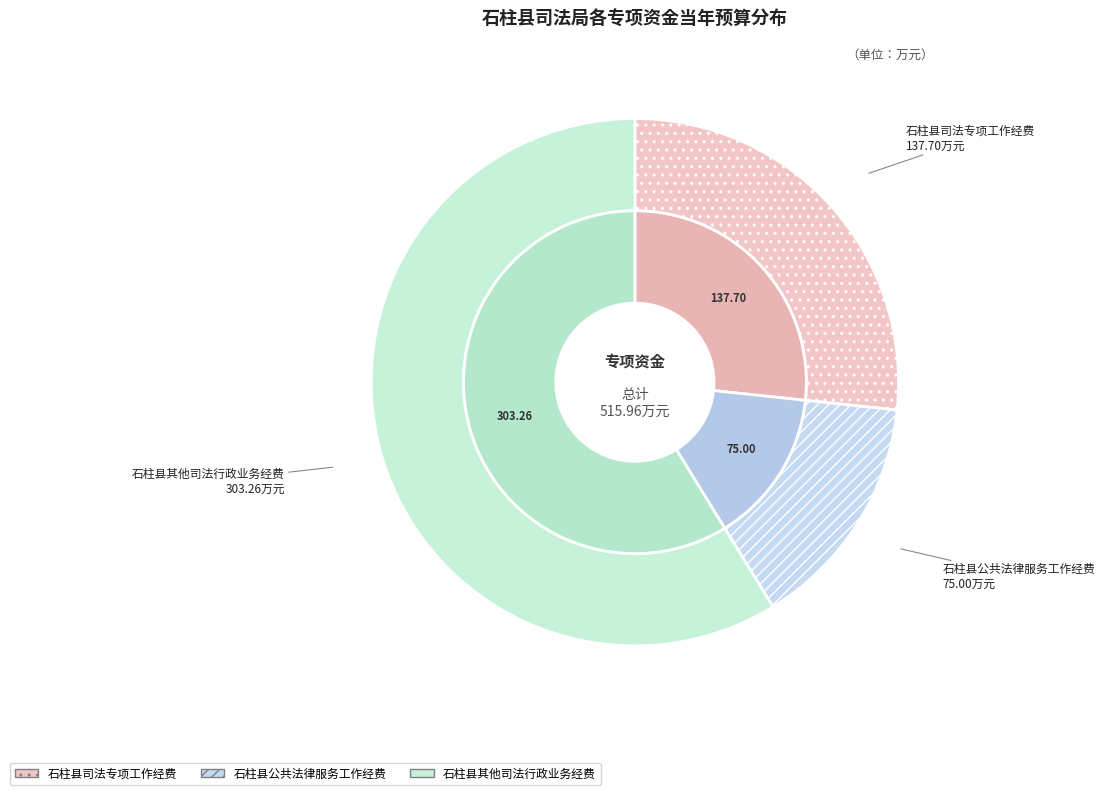

Approximately how many times larger is the value at 石柱县公共法律服务工作经费 compared to 石柱县其他司法行政业务经费?

0.2